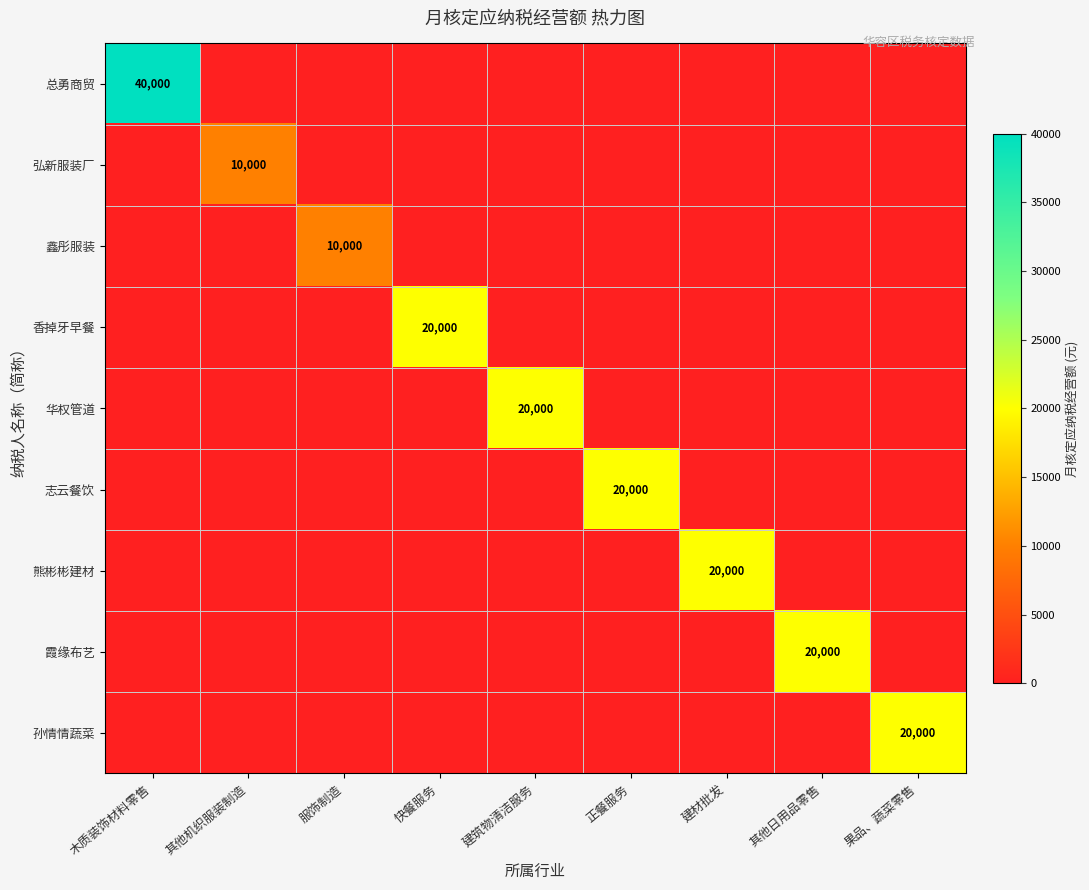

At which category does the chart reach its peak across all series?

木质装饰材料零售